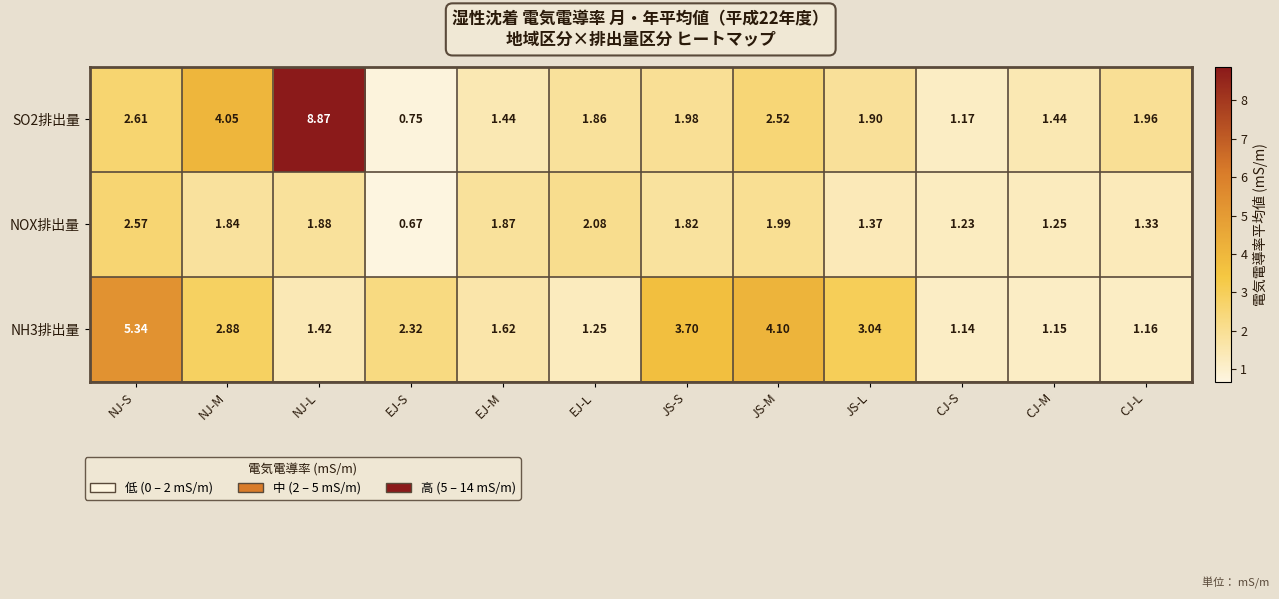

At which category is the sum across all series the highest?

NJ-L